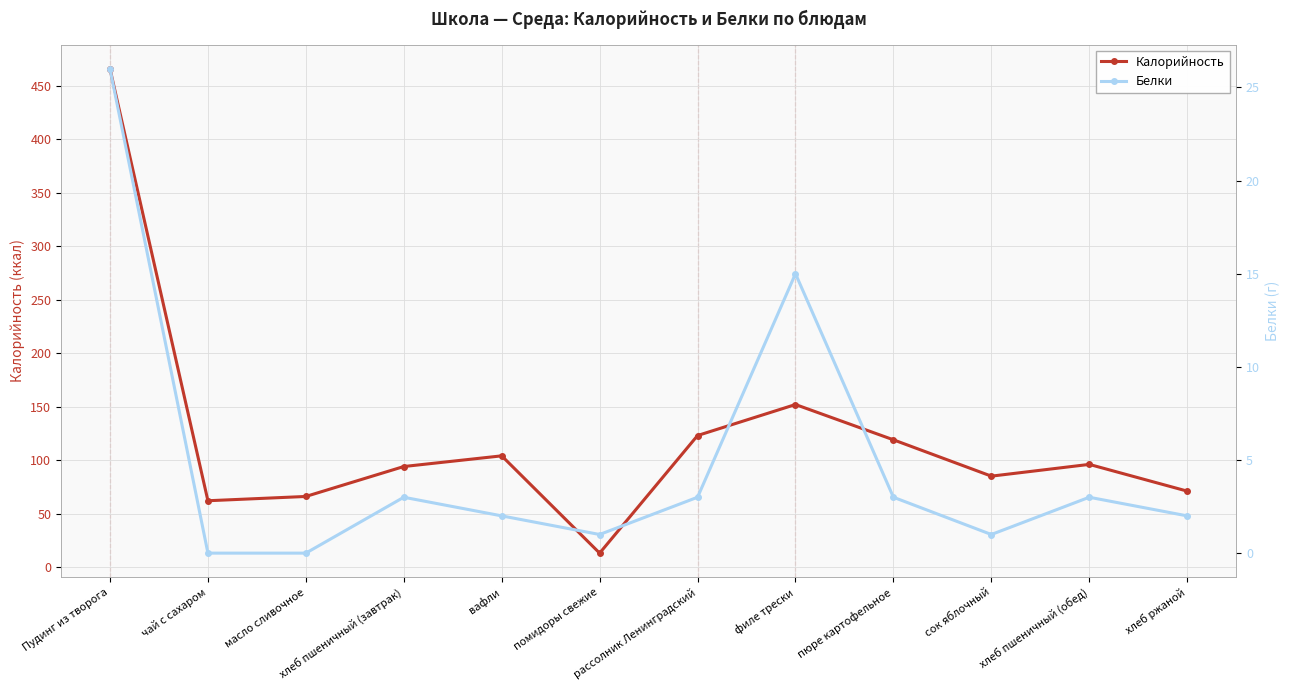

Between чай с сахаром and помидоры свежие, which series saw the biggest shift?

Калорийность